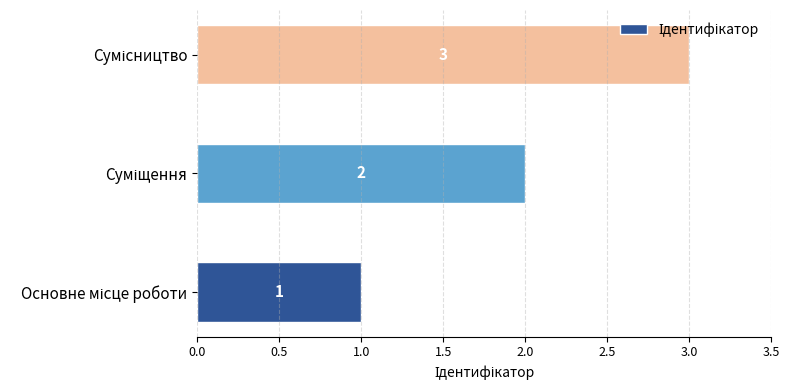

What is the sum of all values?

6